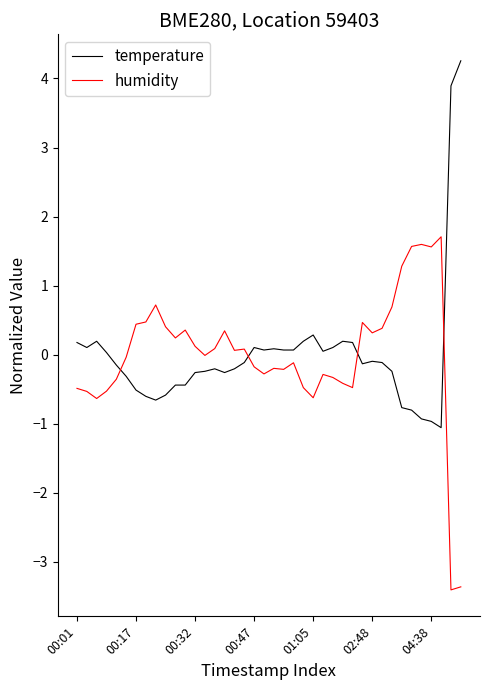

What are all the series names shown in the legend?

temperature, humidity